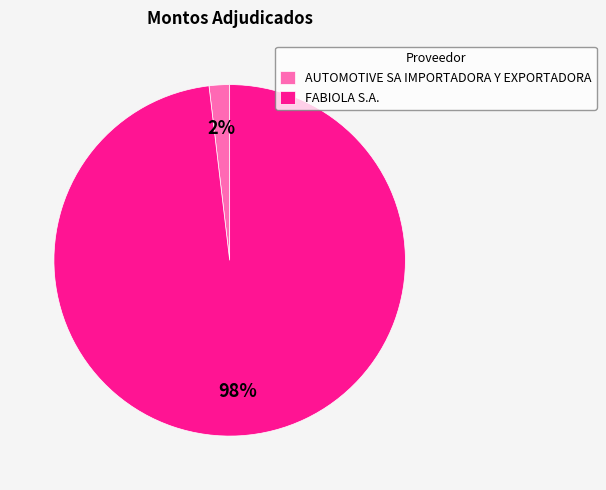

How many slices are in this pie chart?

2